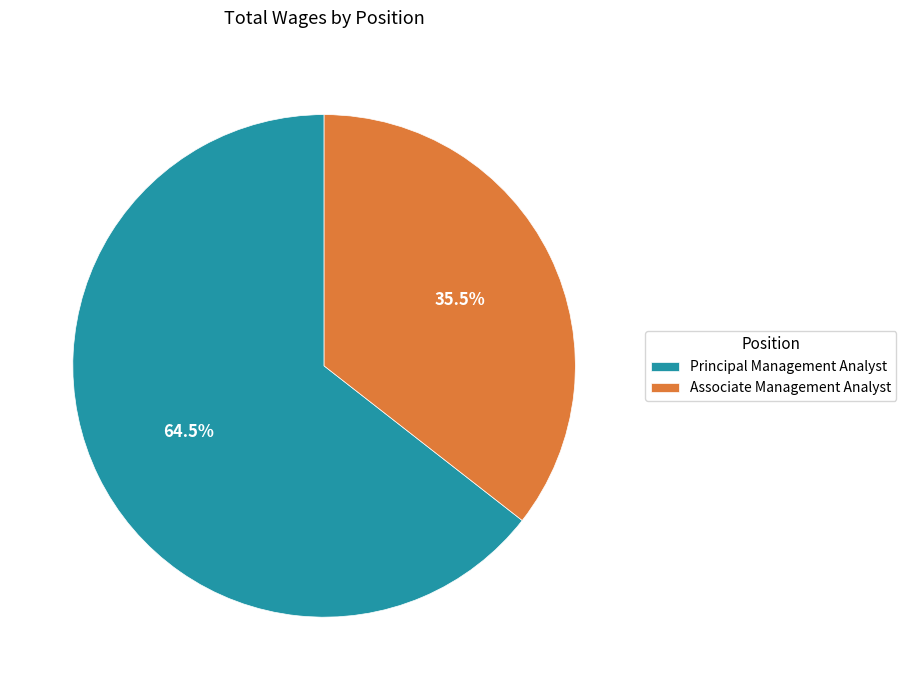

How many slices are in this pie chart?

2